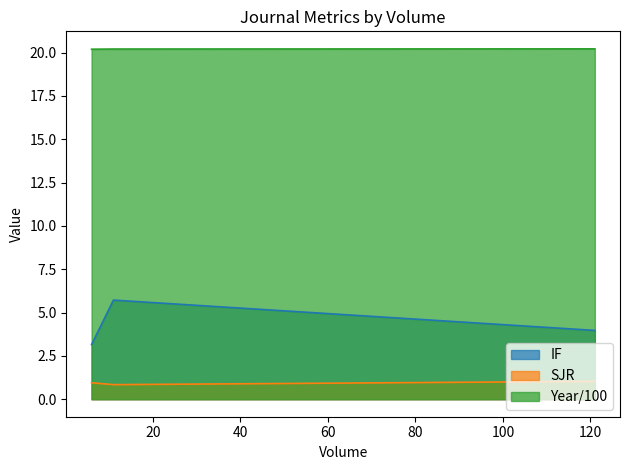

The SJR series shows 0.8 at 11. True or false?

True